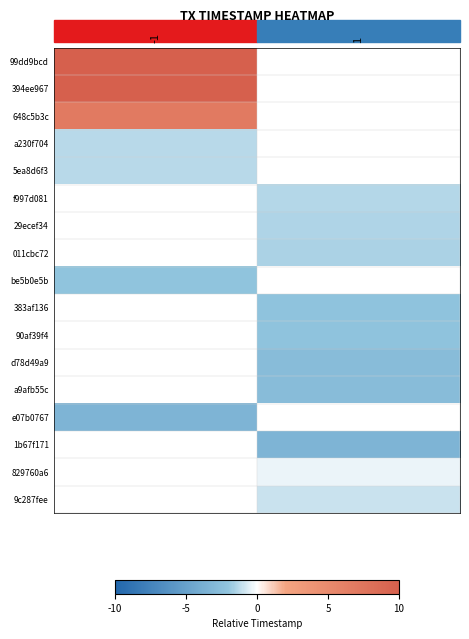

How many negative values does the a230f704 series have?

1